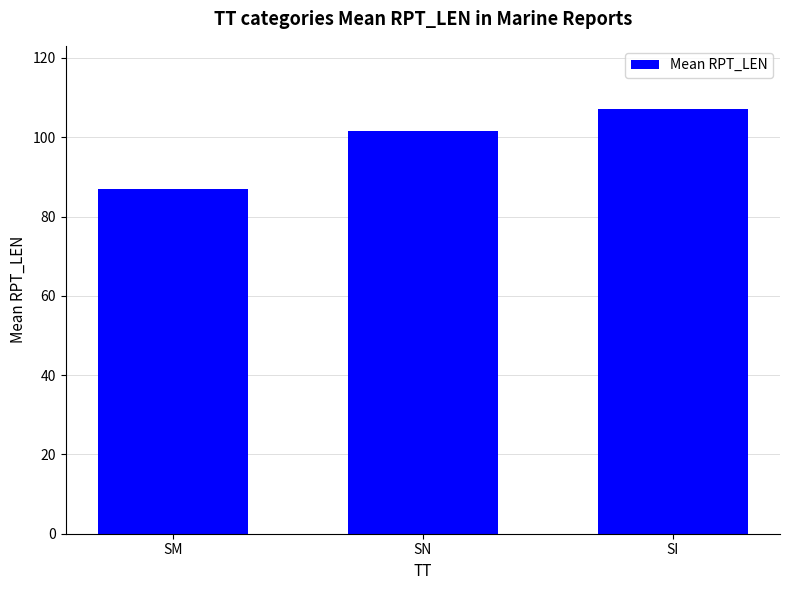

The chart shows a value of 115.6 at SM. True or false?

False